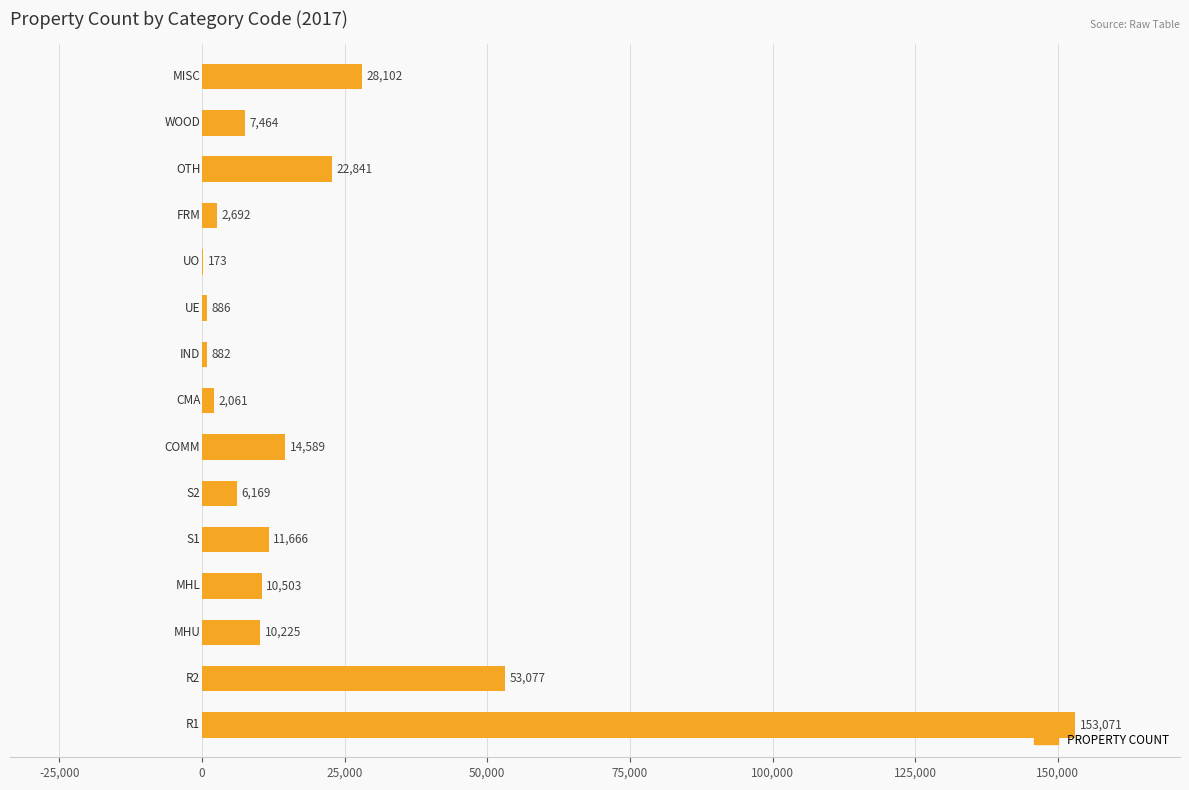

What is the maximum value shown in the chart?

153071